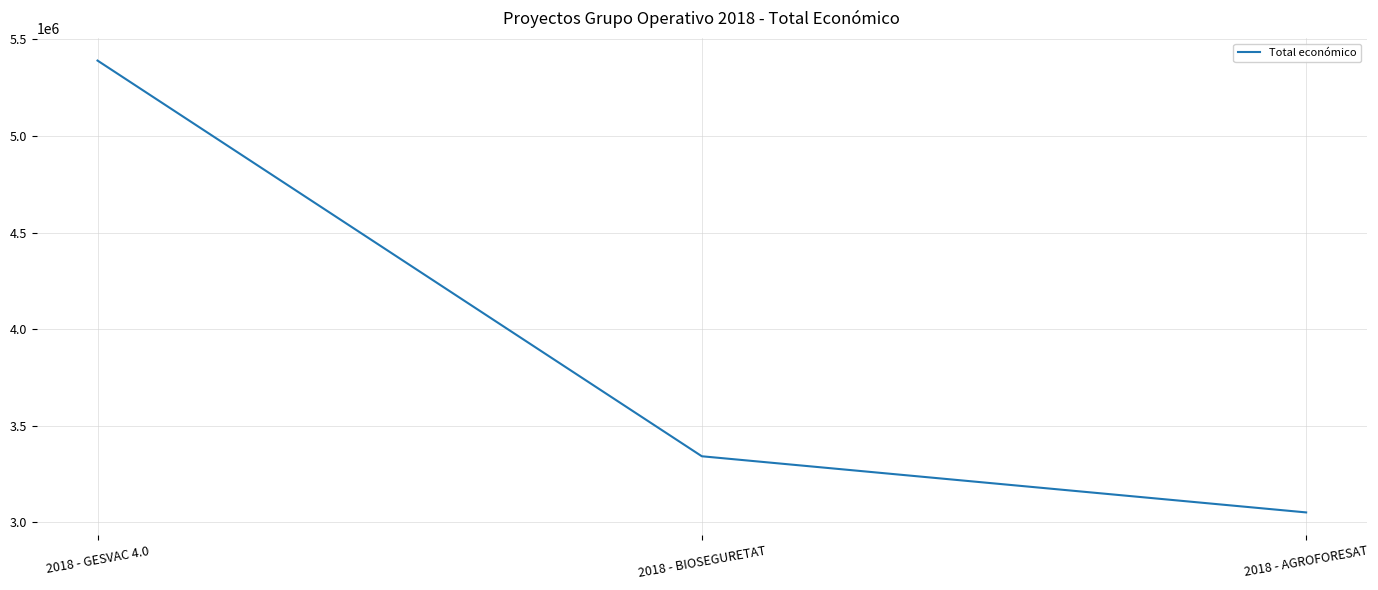

What is the sum of all values?

11784423